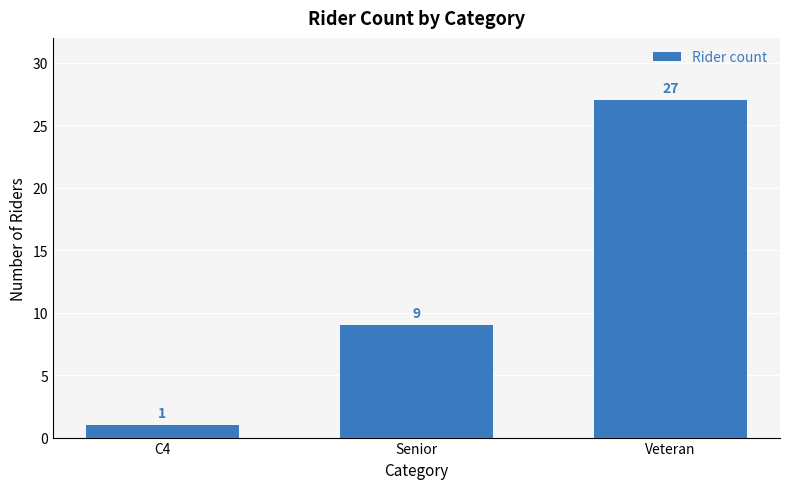

Rank the categories by value from highest to lowest.

Veteran, Senior, C4